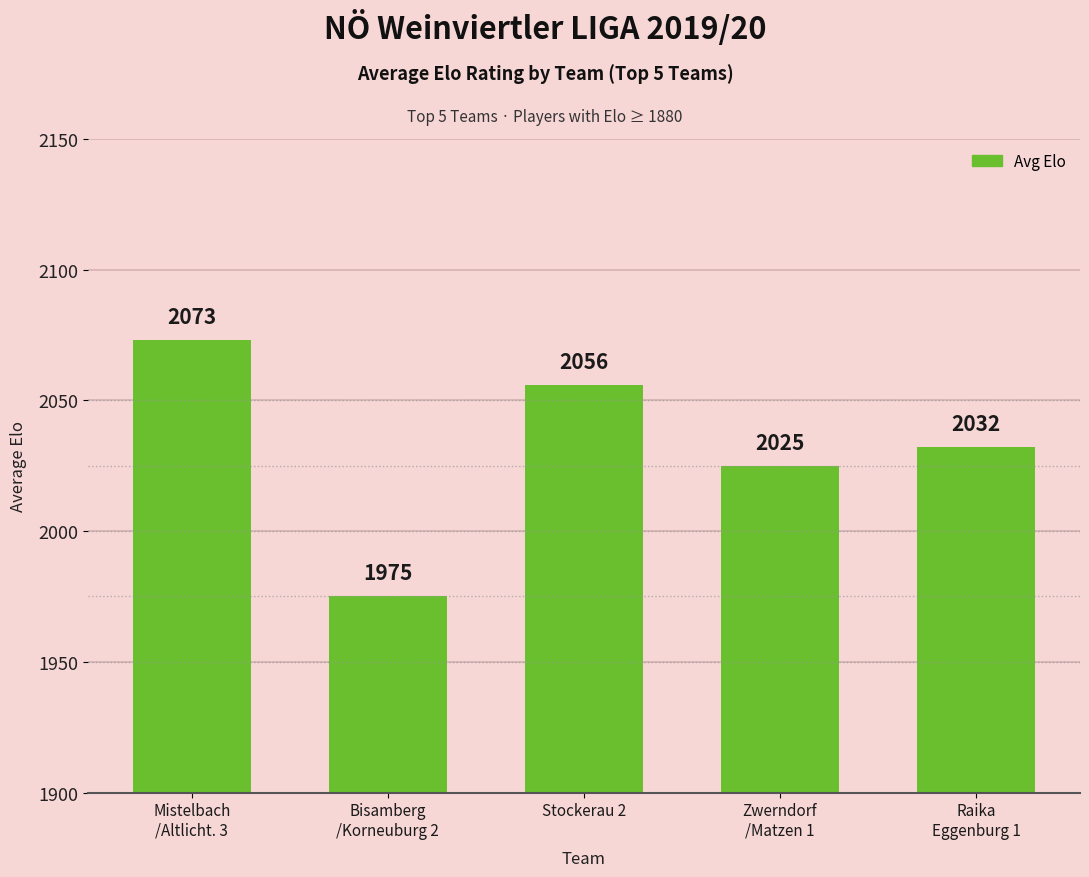

What is the label of the 5th bar from the left?

Raika
Eggenburg 1